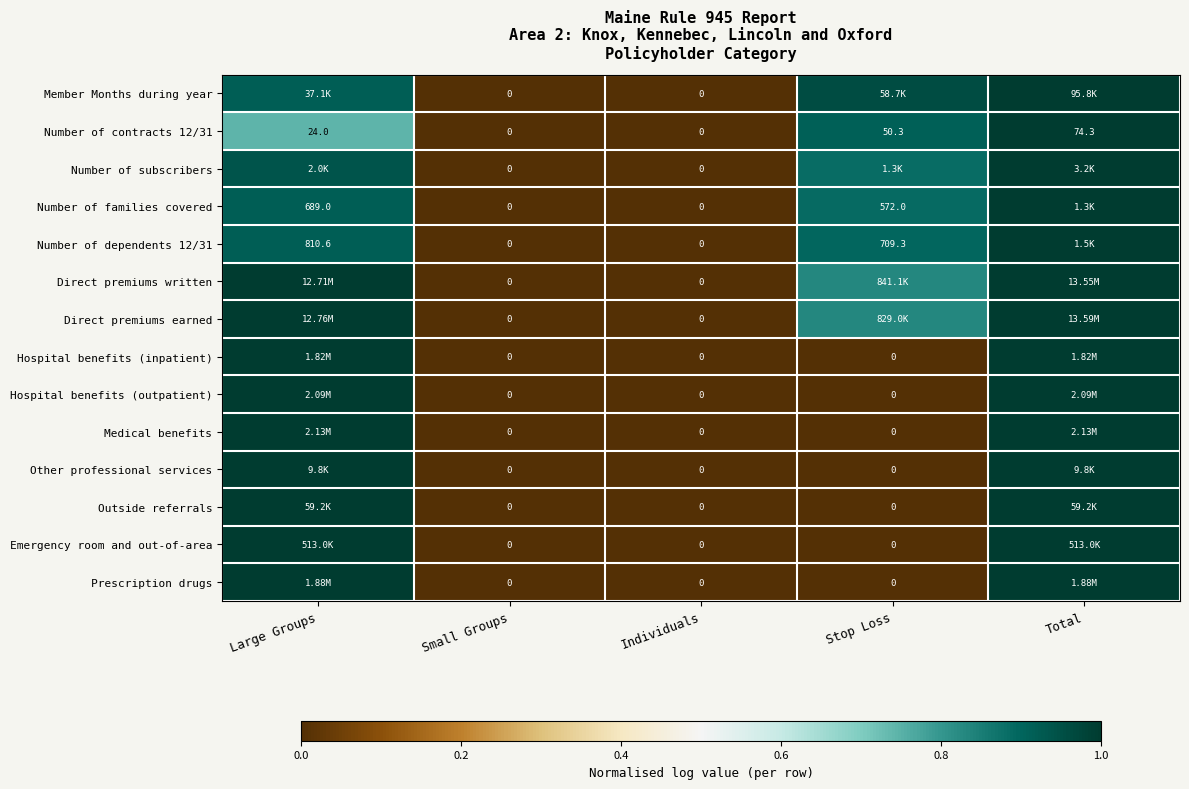

The Number of subscribers series shows 0.0 at Small Groups. True or false?

True